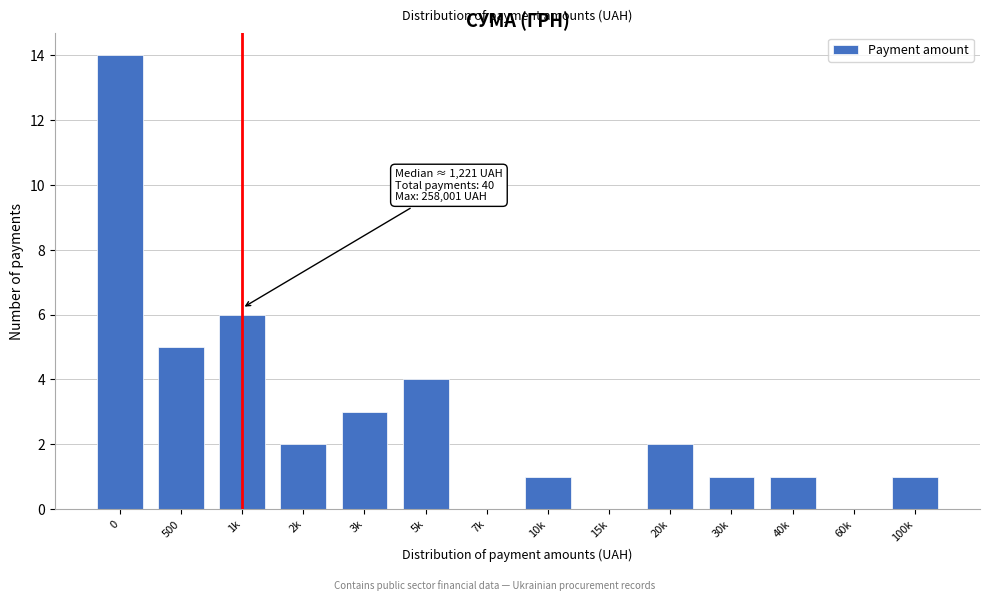

Reading right to left, what are all the values shown in this chart?

100k=1	60k=0	40k=1	30k=1	20k=2	15k=0	10k=1	7k=0	5k=4	3k=3	2k=2	1k=6	500=5	0=14